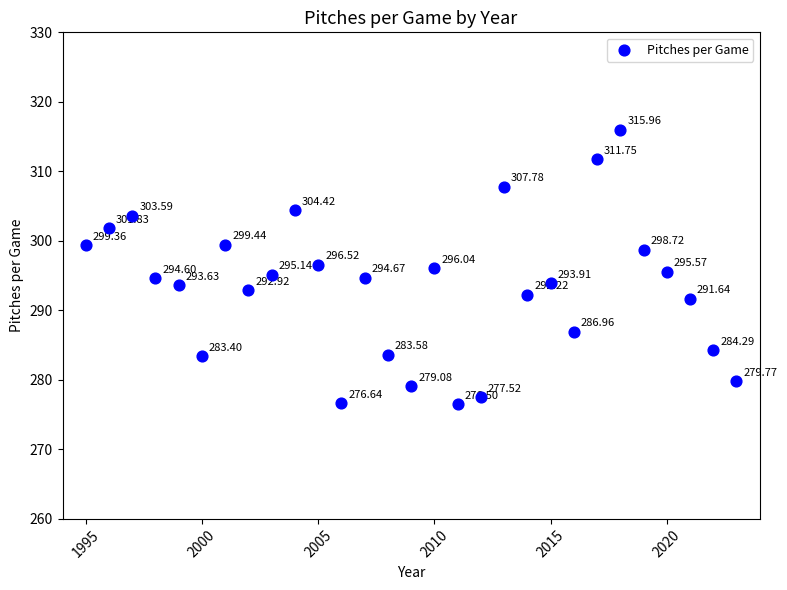

What is the range of Y values (max minus min)?

39.5